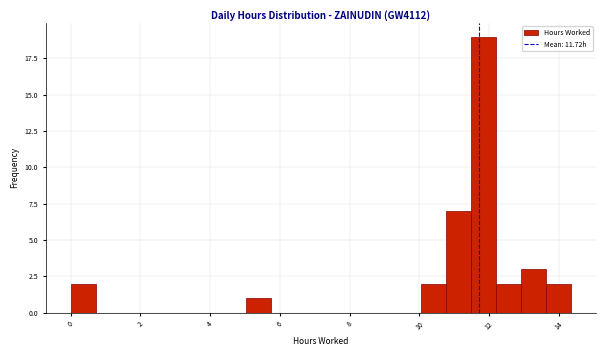

Around what value on the x-axis is the tallest bar? Give the approximate position of its centre, as read against the axis.

11.8